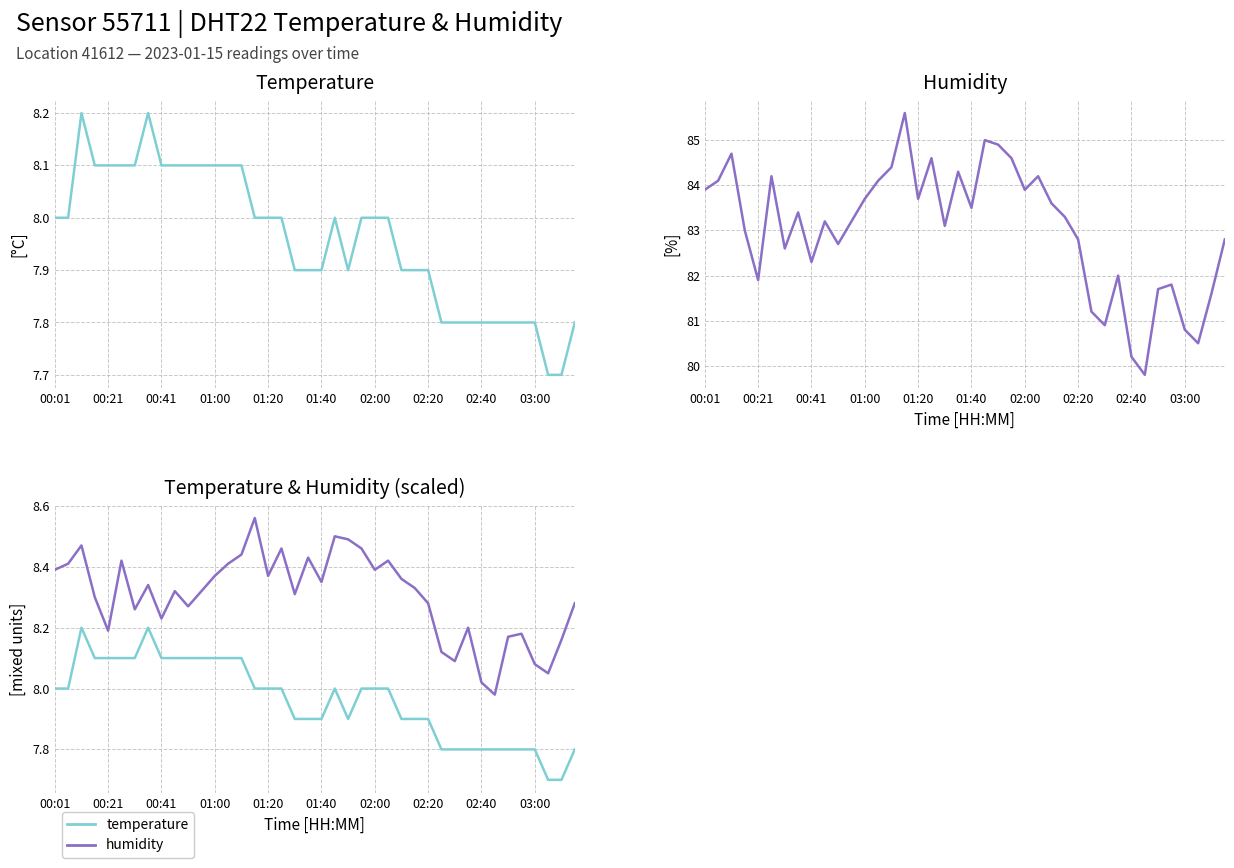

What is the greatest value displayed?

85.6